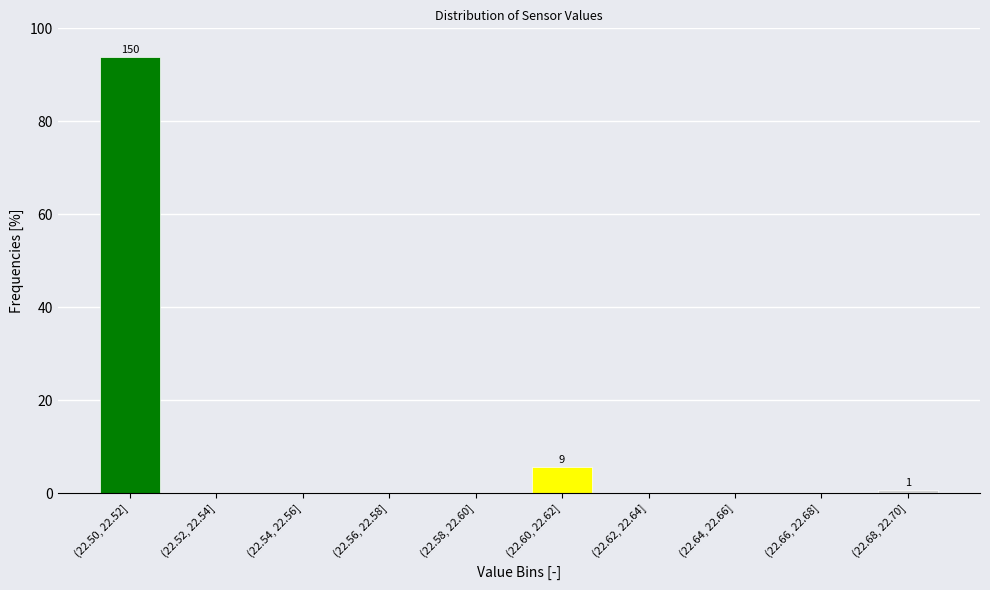

Reading left to right, transcribe all the data shown in this chart.

(22.50, 22.52]=93.8	(22.52, 22.54]=0.0	(22.54, 22.56]=0.0	(22.56, 22.58]=0.0	(22.58, 22.60]=0.0	(22.60, 22.62]=5.6	(22.62, 22.64]=0.0	(22.64, 22.66]=0.0	(22.66, 22.68]=0.0	(22.68, 22.70]=0.6